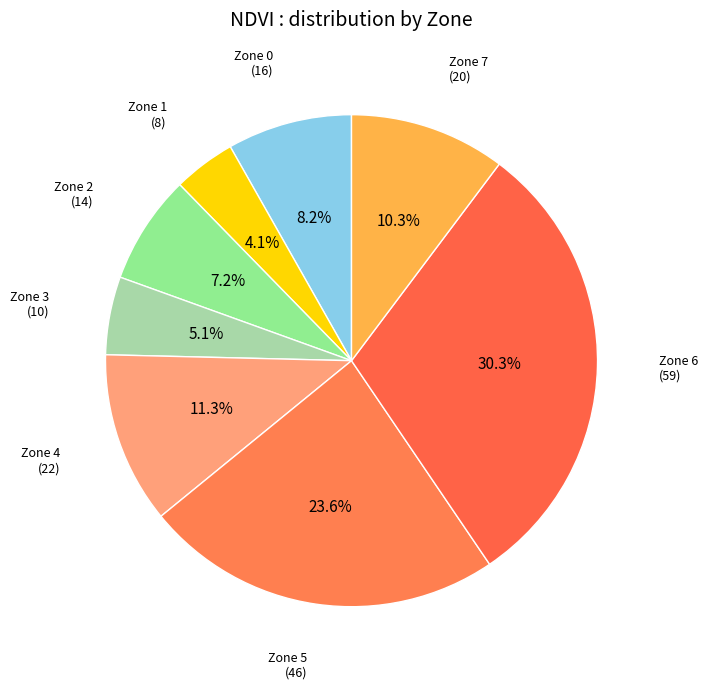

Count the number of slices in the pie.

8